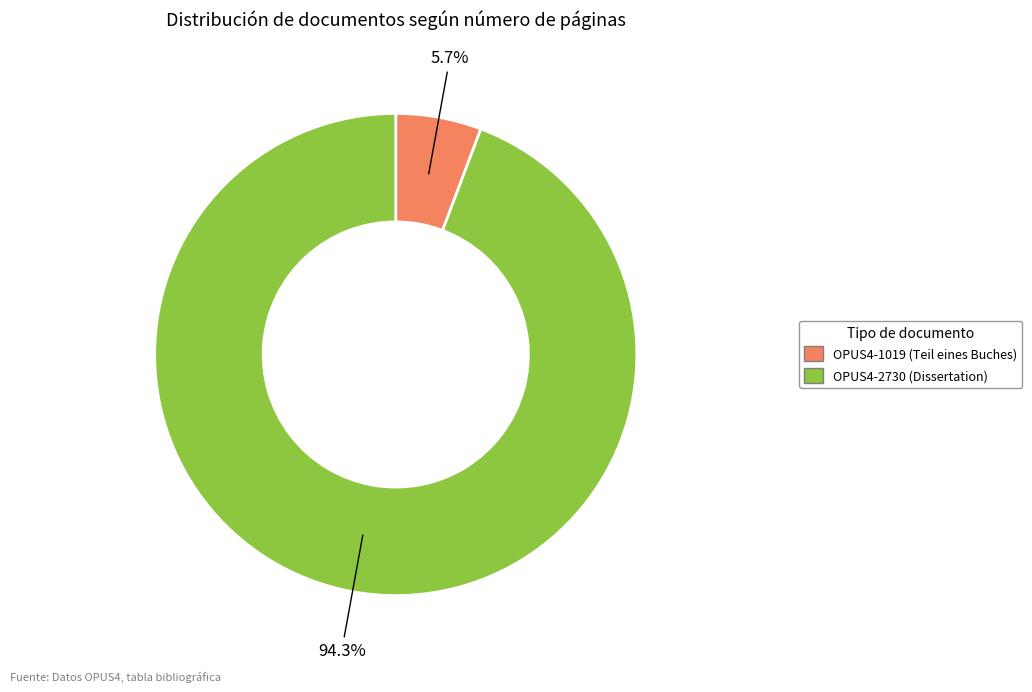

How much of the chart is everything except OPUS4-1019?

94.3%